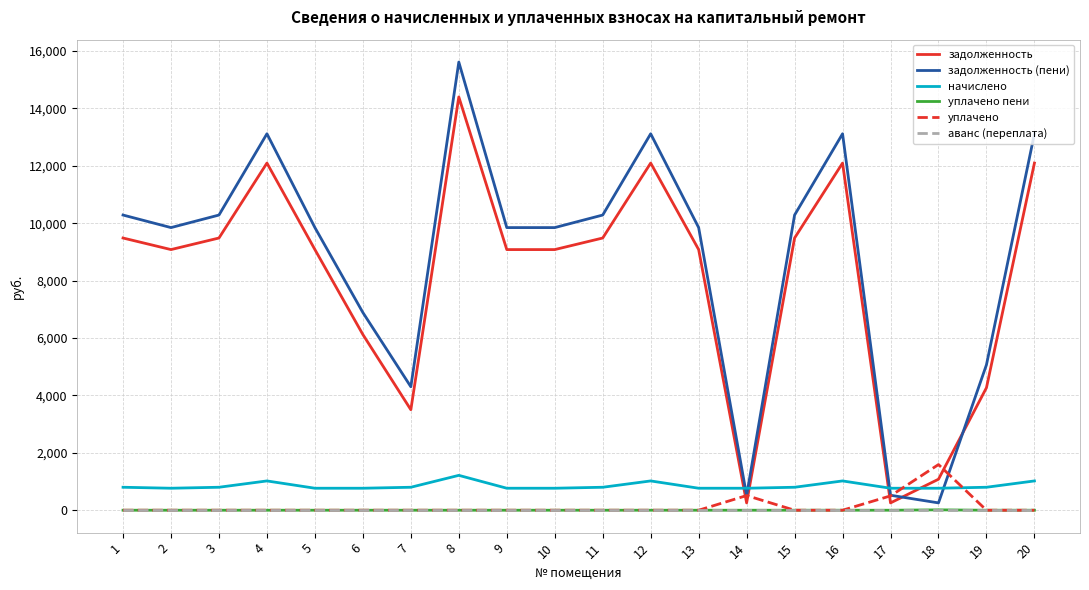

After their last crossing, which series has the higher values: задолженность or начислено?

задолженность